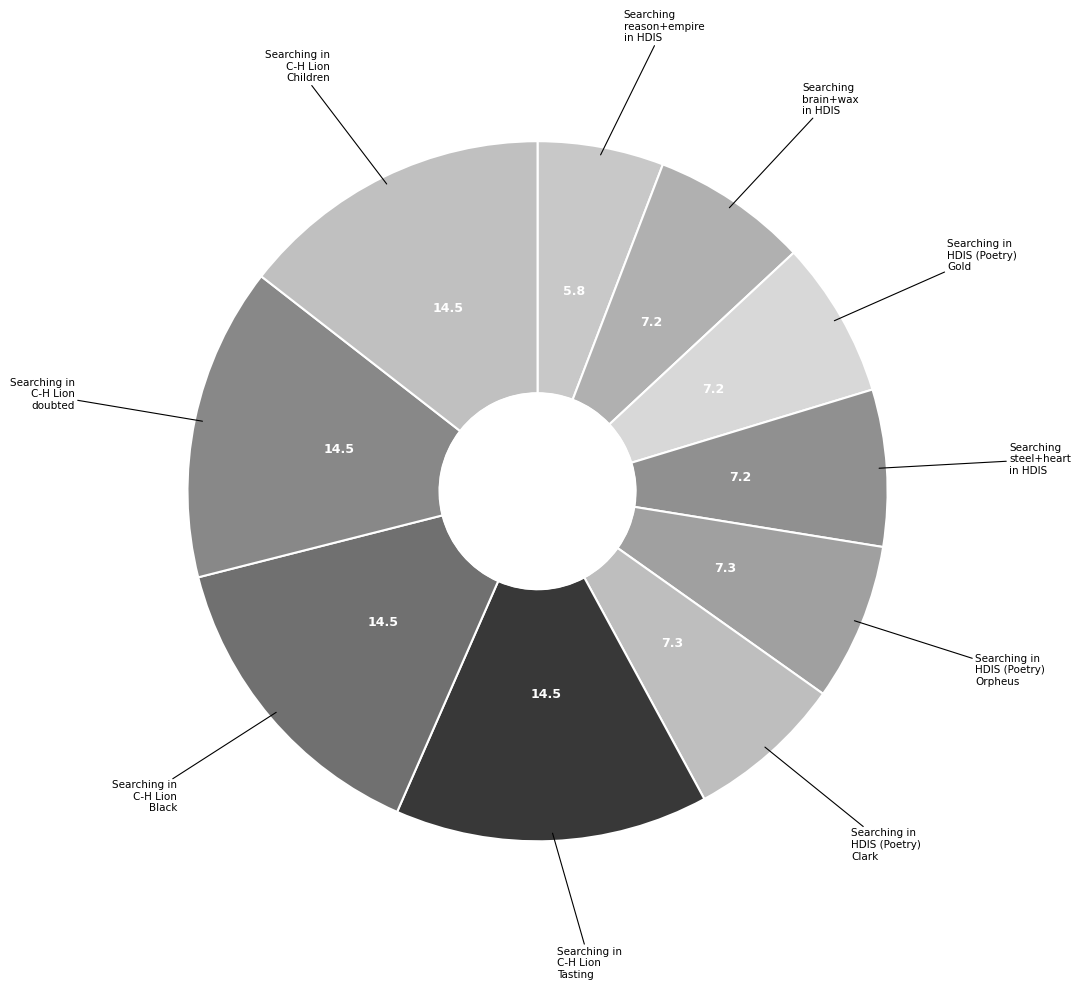

How many segments does this pie chart have?

10